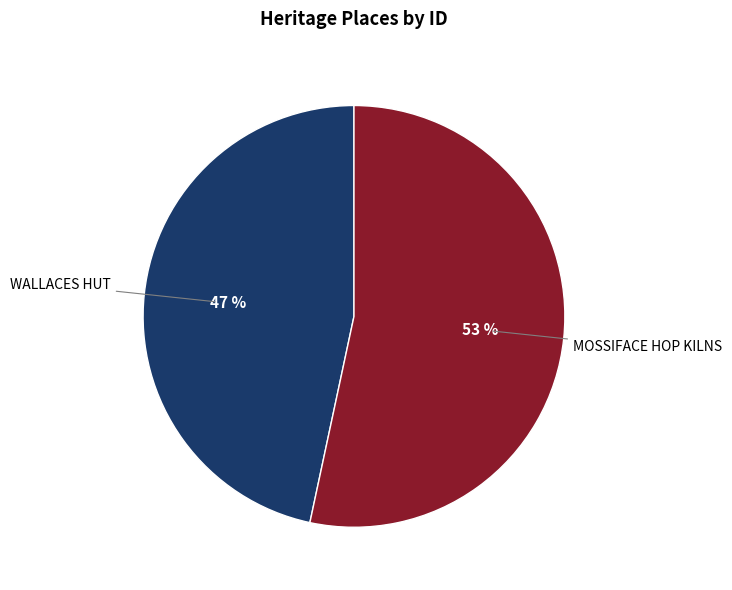

To the nearest percent, what is the combined percentage of MOSSIFACE HOP KILNS and WALLACES HUT?

100%